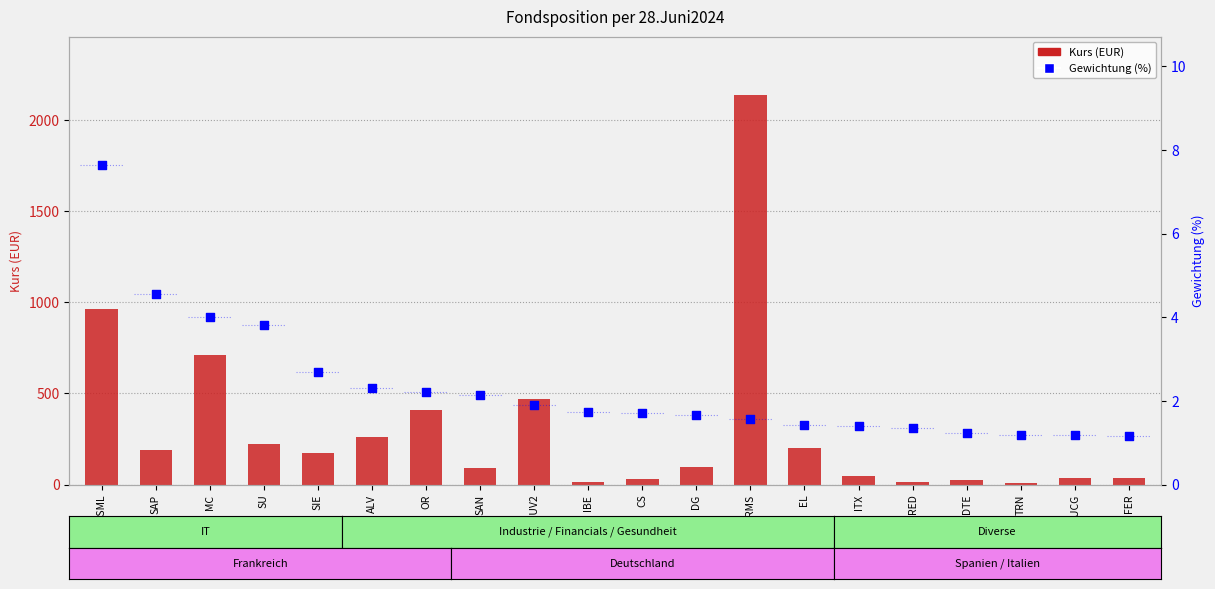

Which series has the largest total across all categories?

Kurs (EUR)